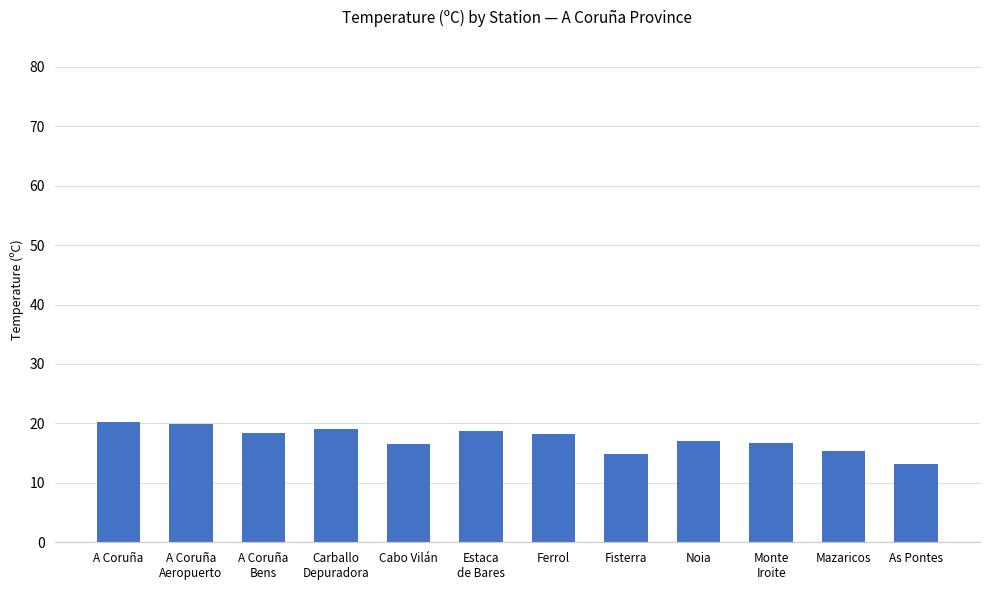

Are the bars grouped side by side (vs. stacked)?

No